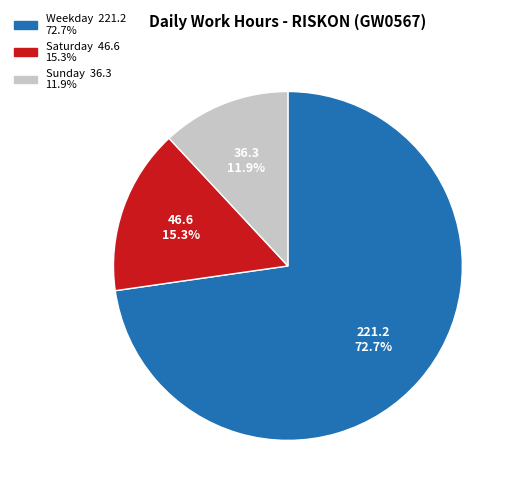

Is there a majority slice in this chart?

Yes